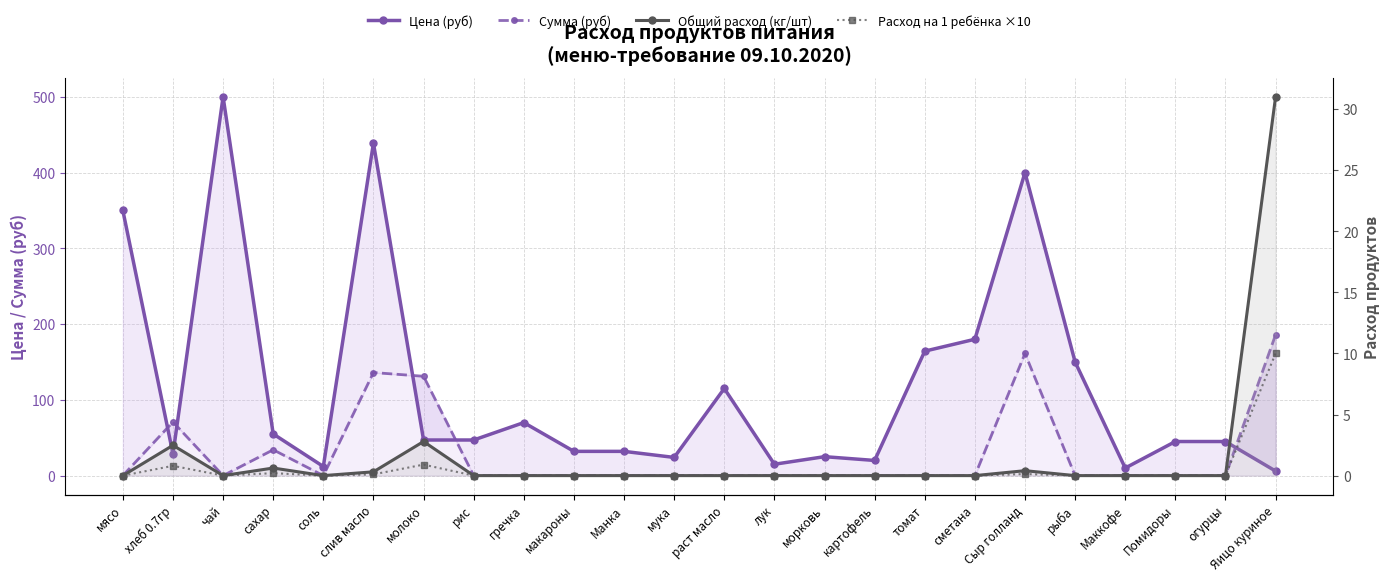

How many lines are shown in the chart?

4